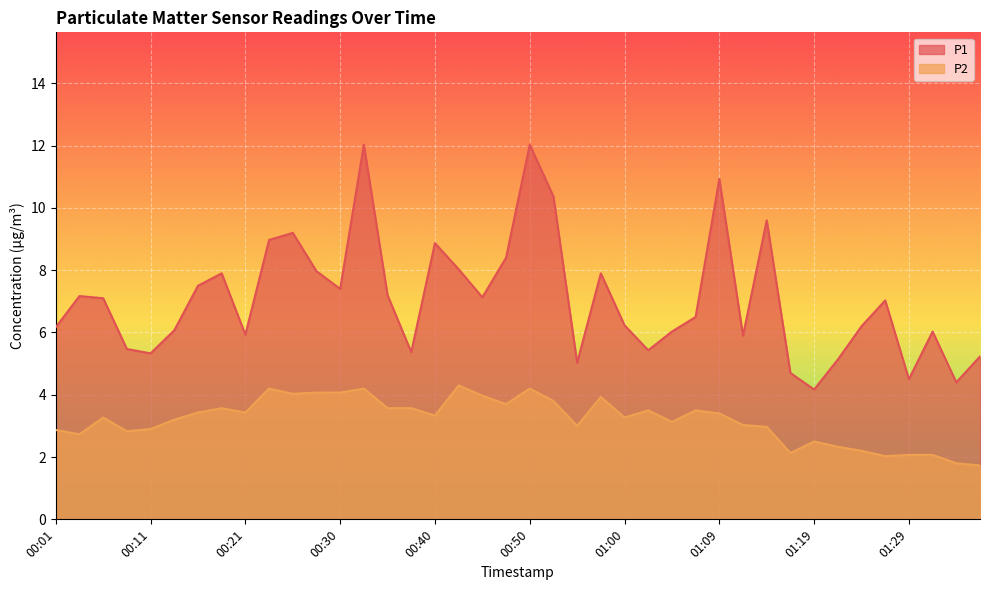

Reading left to right, transcribe all the data shown in this chart.

P1: 6.2	7.2	7.1	5.5	5.3	6.1	7.5	7.9	5.9	9.0	9.2	8.0	7.4	12.0	7.2	5.4	8.9	8.0	7.1	8.4	12.0	10.4	5.0	7.9	6.2	5.4	6.0	6.5	10.9	5.9	9.6	4.7	4.2	5.1	6.2	7.0	4.5	6.0	4.4	5.2
P2: 2.9	2.7	3.3	2.8	2.9	3.2	3.4	3.6	3.4	4.2	4.0	4.1	4.1	4.2	3.6	3.6	3.3	4.3	4.0	3.7	4.2	3.8	3.0	3.9	3.3	3.5	3.1	3.5	3.4	3.0	3.0	2.1	2.5	2.3	2.2	2.0	2.1	2.1	1.8	1.7